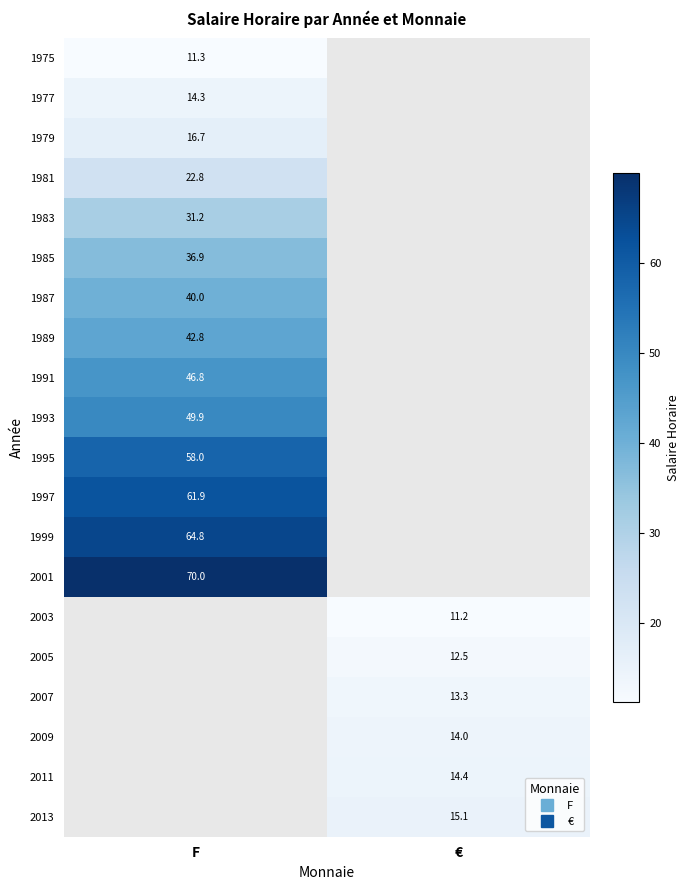

Between € and F, which is larger?

F